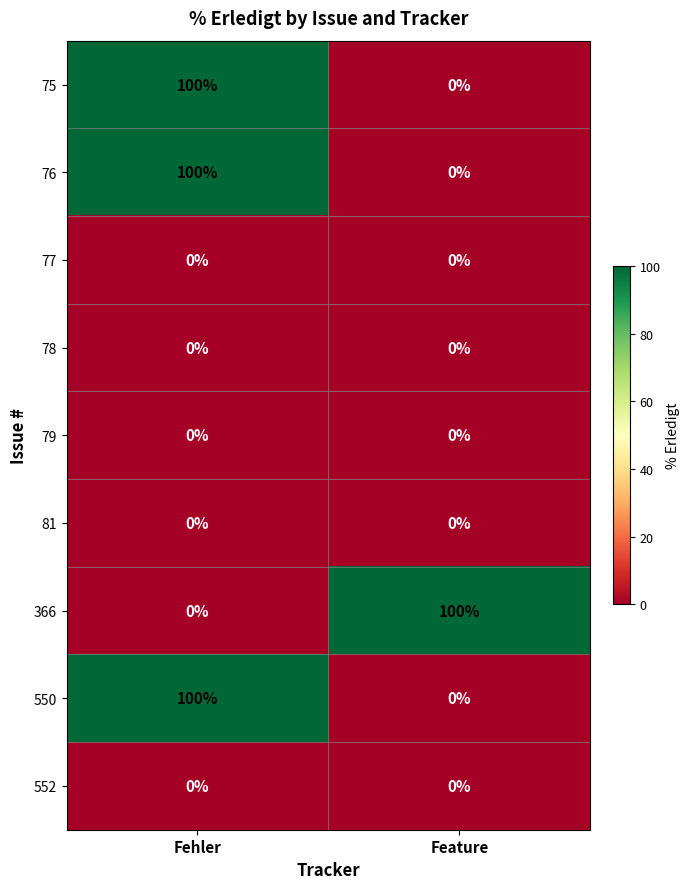

How many data points does each series have?

2